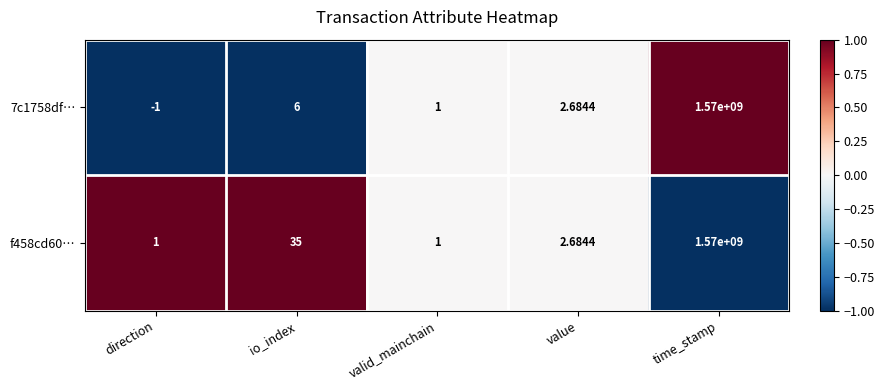

What is the spread (max minus min) of values at io_index?

29.0